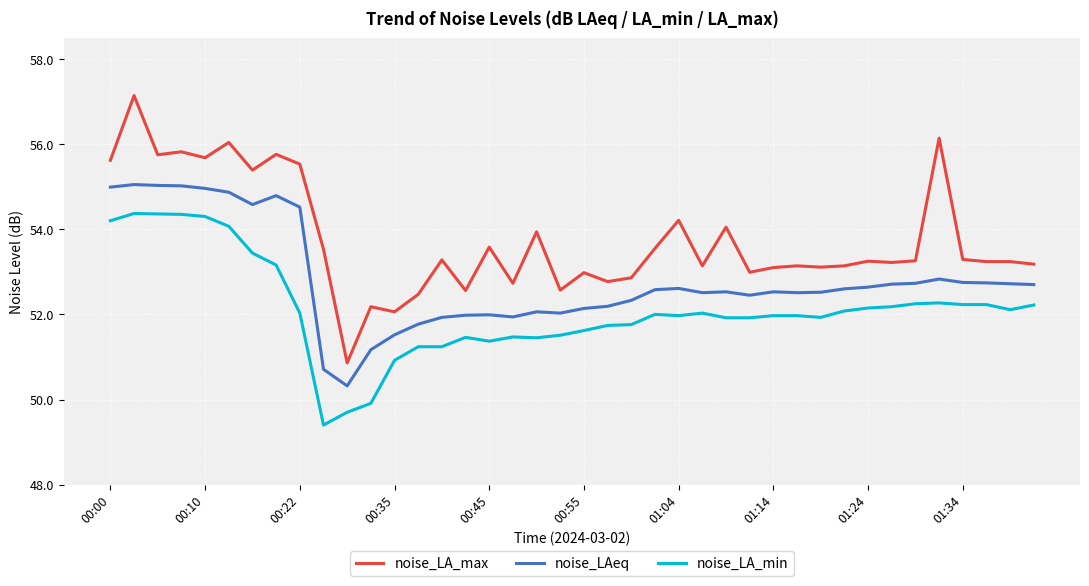

What is the difference between the maximum and minimum values in the noise_LA_min series?

5.0